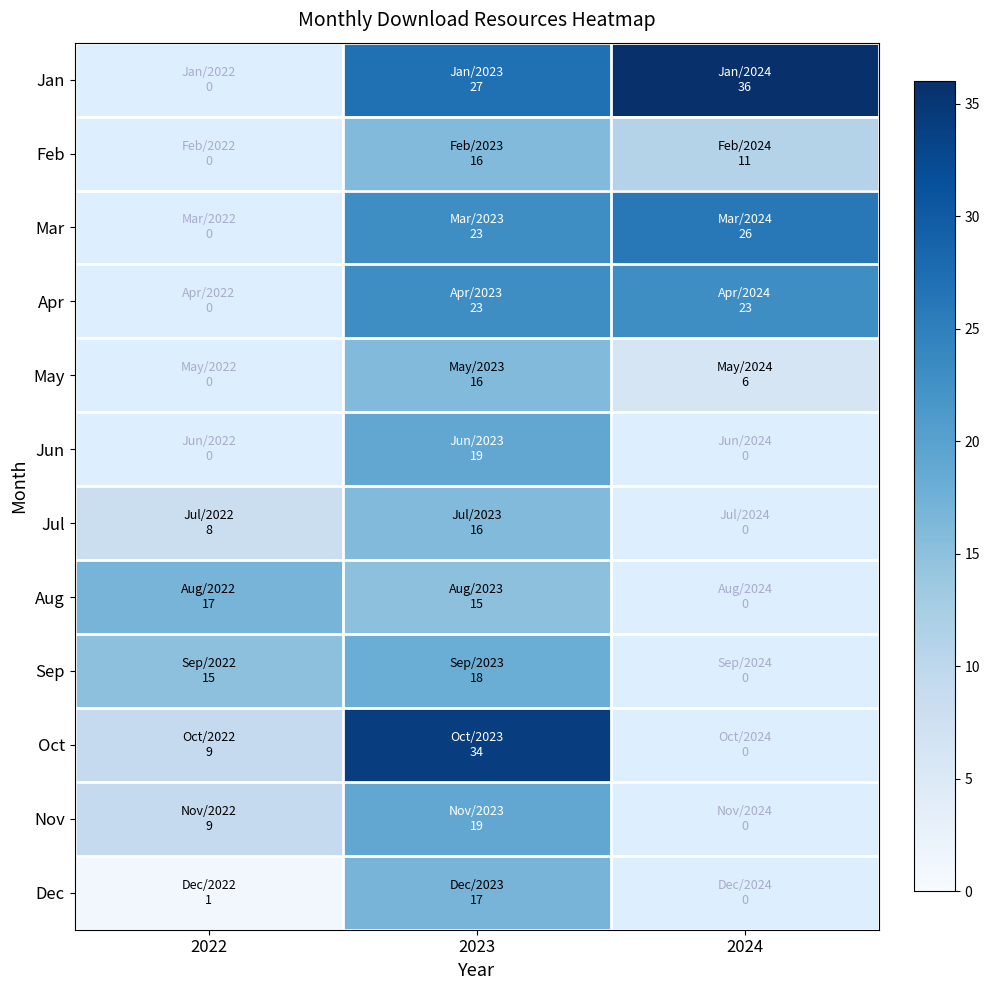

Is it true that Dec equals 0.6 at 2022?

False